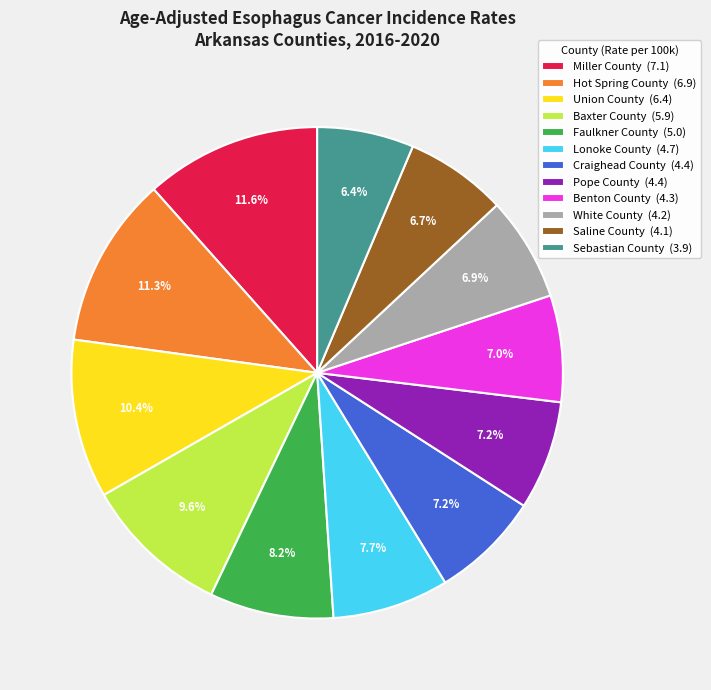

True or false: Faulkner County accounts for 2% of the total.

False